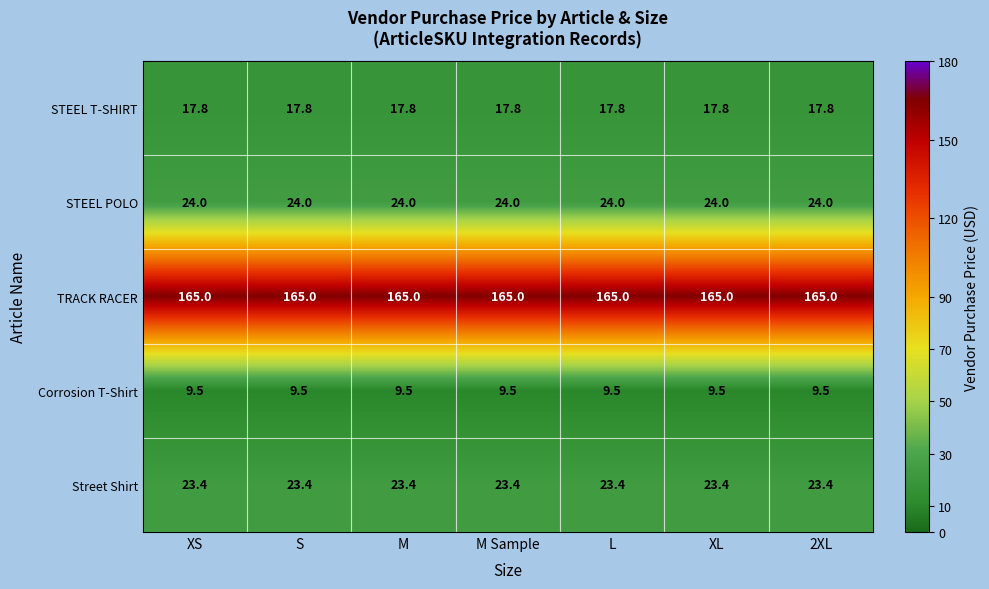

What is the approximate value of STEEL POLO at L?

24.0